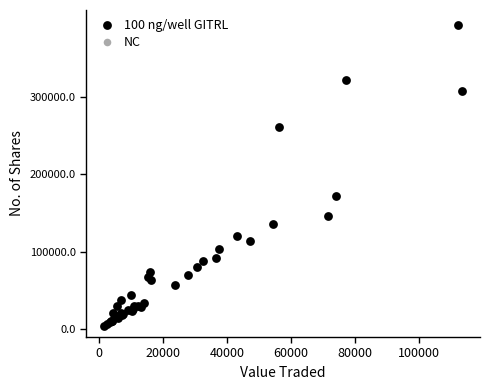

What Y value in the scatter plot is closest to 198503?

172337